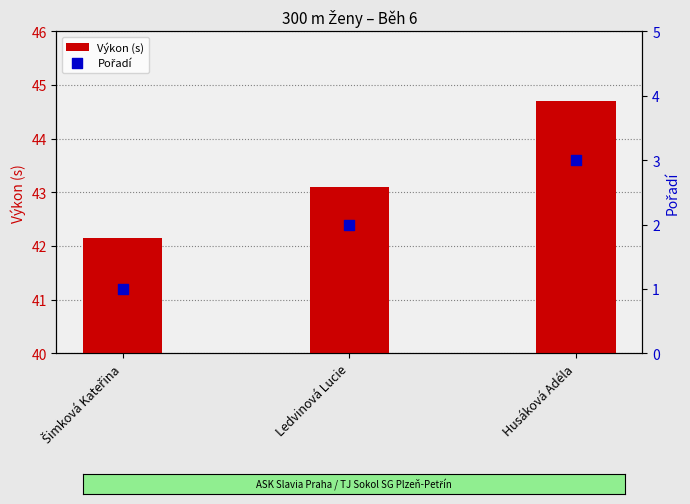

Which series reaches the maximum Y coordinate?

Výkon (s)